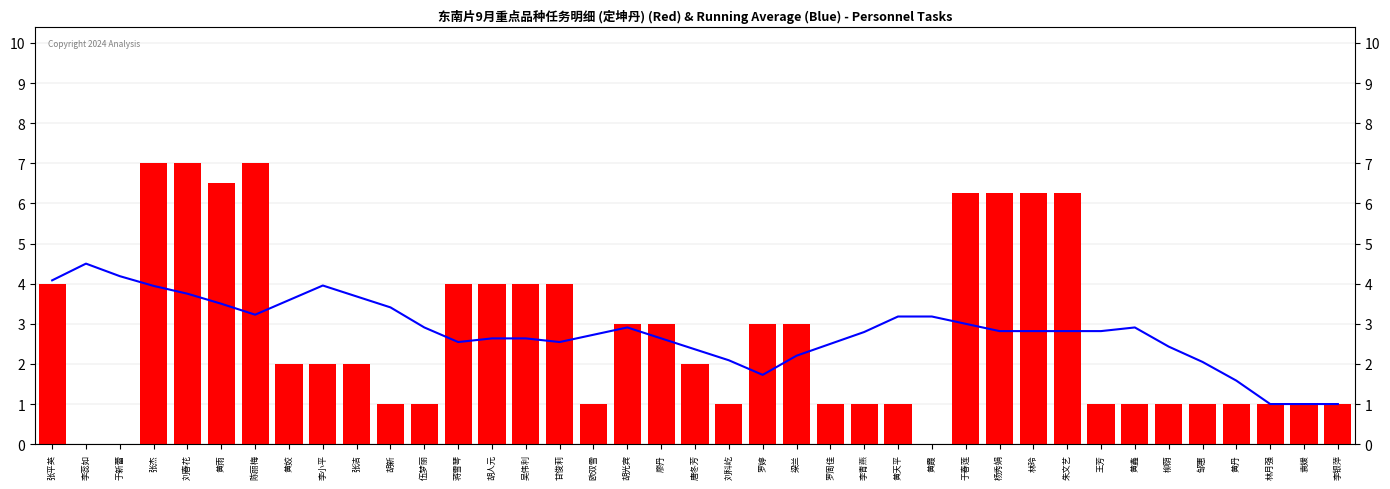

Reading left to right, extract all data points from this chart.

Running Average: 4.1	4.5	4.2	3.9	3.8	3.5	3.2	3.6	4.0	3.7	3.4	2.9	2.5	2.6	2.6	2.5	2.7	2.9	2.6	2.4	2.1	1.7	2.2	2.5	2.8	3.2	3.2	3.0	2.8	2.8	2.8	2.8	2.9	2.4	2.0	1.6	1.0	1.0	1.0
定坤丹: 4.0	0.0	0.0	7.0	7.0	6.5	7.0	2.0	2.0	2.0	1.0	1.0	4.0	4.0	4.0	4.0	1.0	3.0	3.0	2.0	1.0	3.0	3.0	1.0	1.0	1.0	0.0	6.2	6.2	6.2	6.2	1.0	1.0	1.0	1.0	1.0	1.0	1.0	1.0